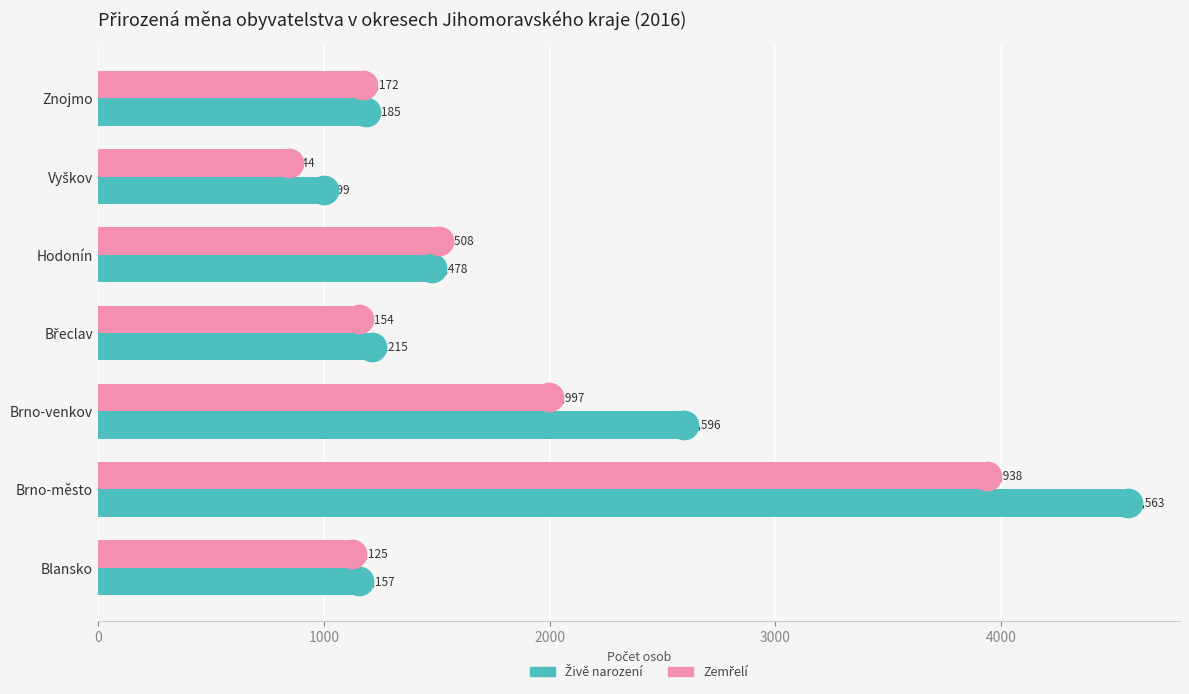

What is the difference between the highest and lowest values at Hodonín?

30